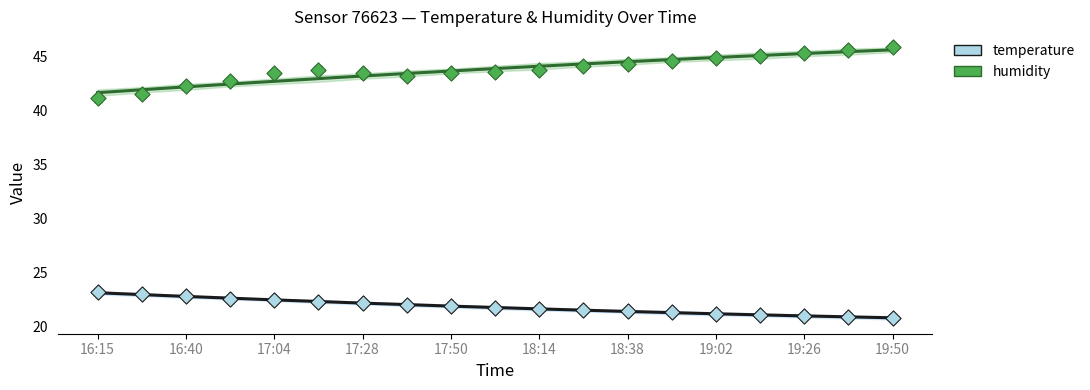

What is the total value across all series at 16:28?

64.5